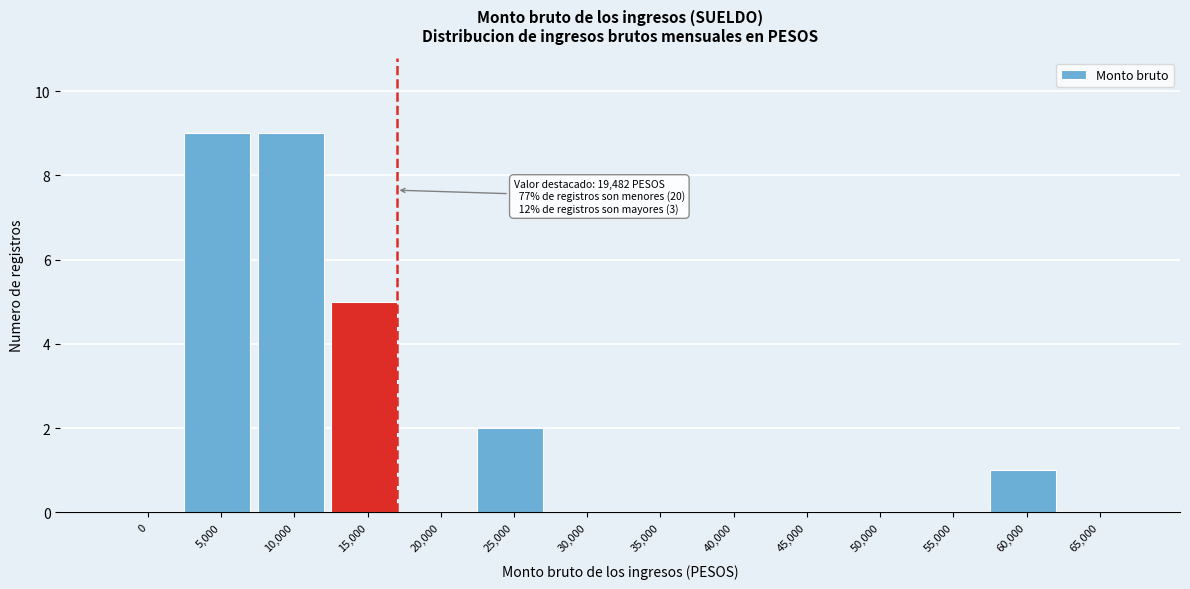

Reading left to right, transcribe all the data shown in this chart.

0=0	5,000=9	10,000=9	15,000=5	20,000=0	25,000=2	30,000=0	35,000=0	40,000=0	45,000=0	50,000=0	55,000=0	60,000=1	65,000=0